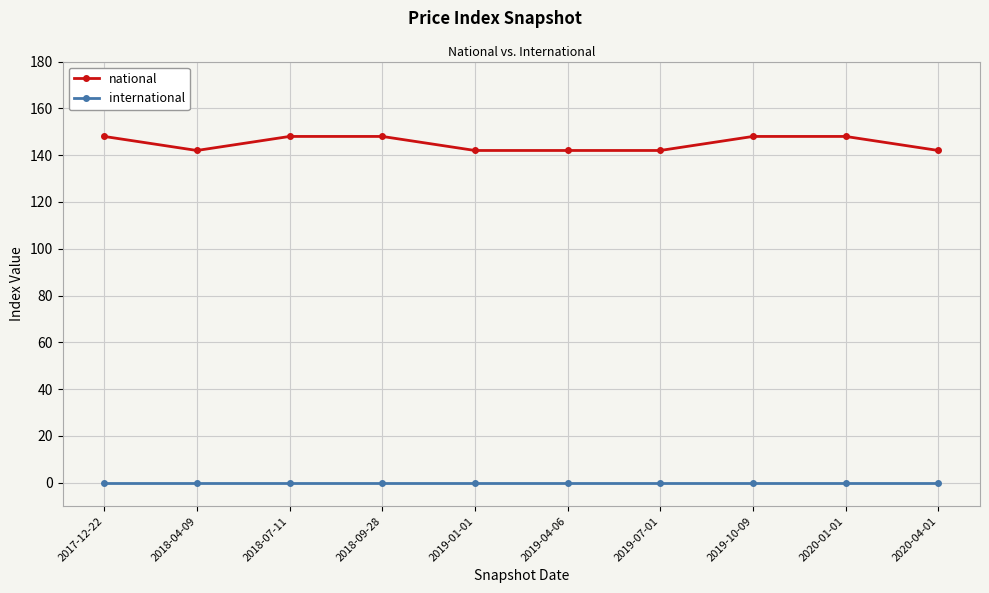

True or false: international and national cross at least once.

False